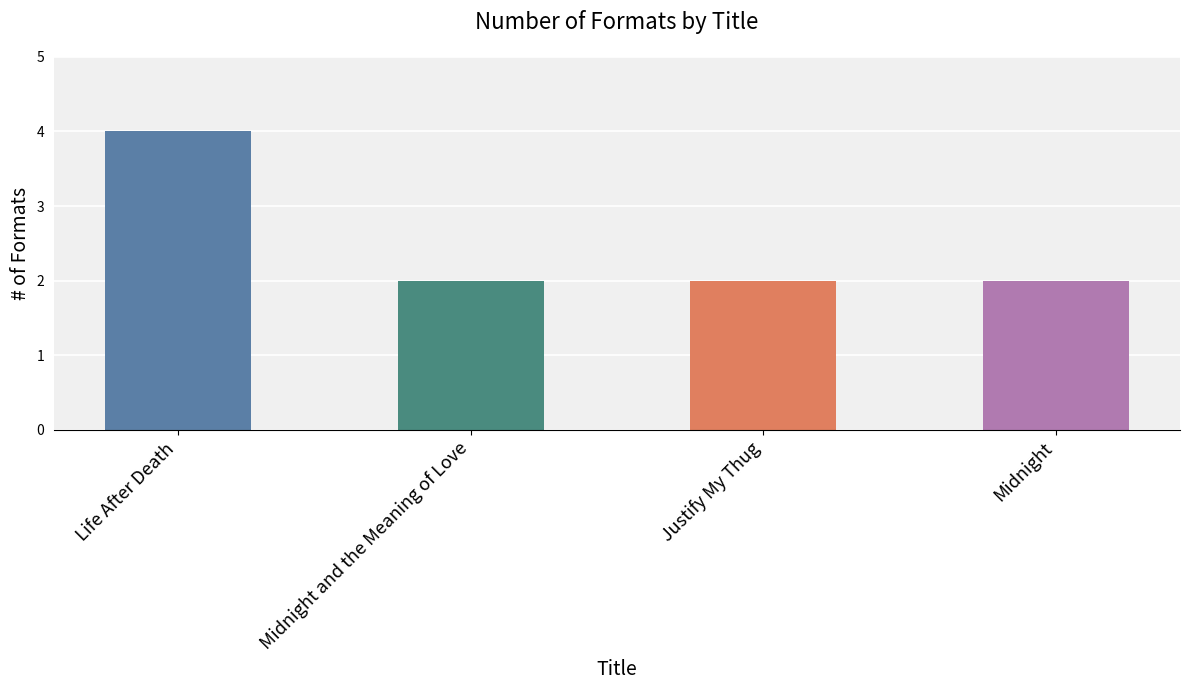

The chart shows a value of 2 at Midnight. True or false?

True